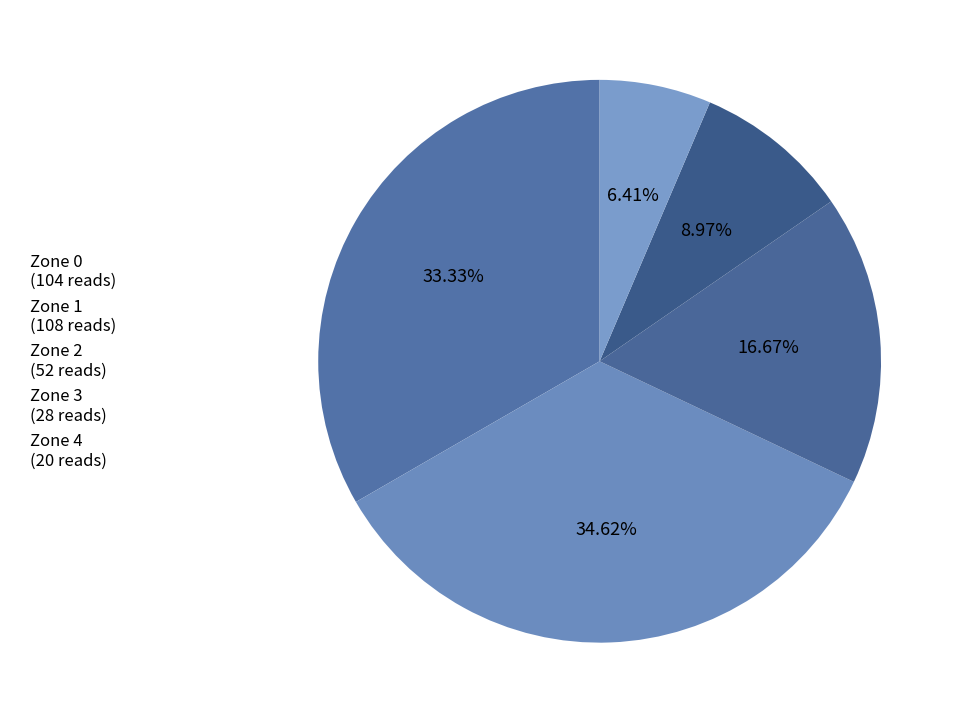

How many slices are in this pie chart?

5